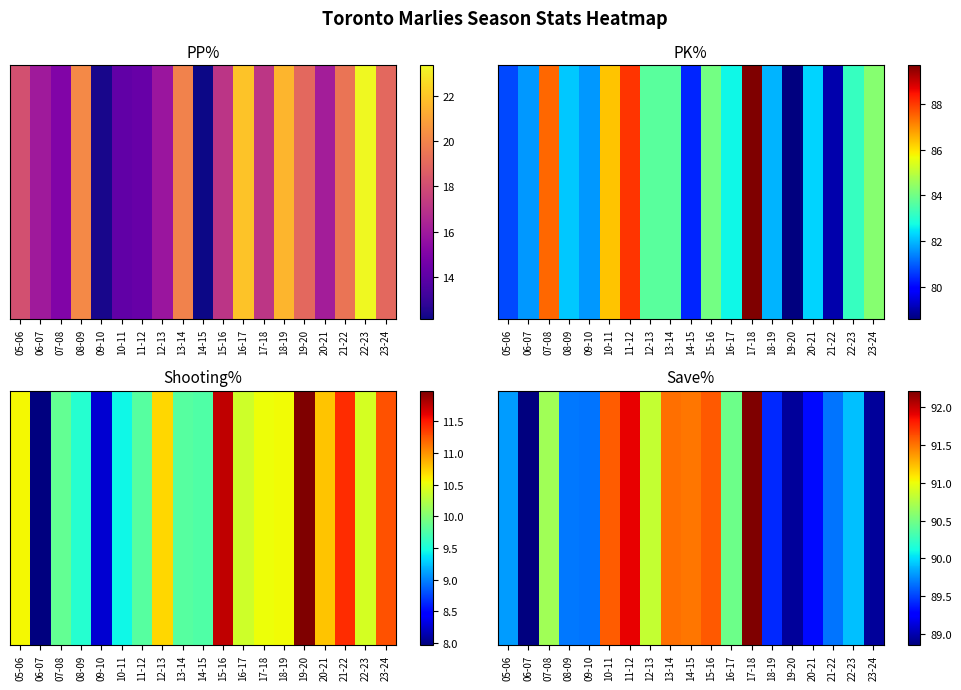

At which label is the value closest to 90?

22-23